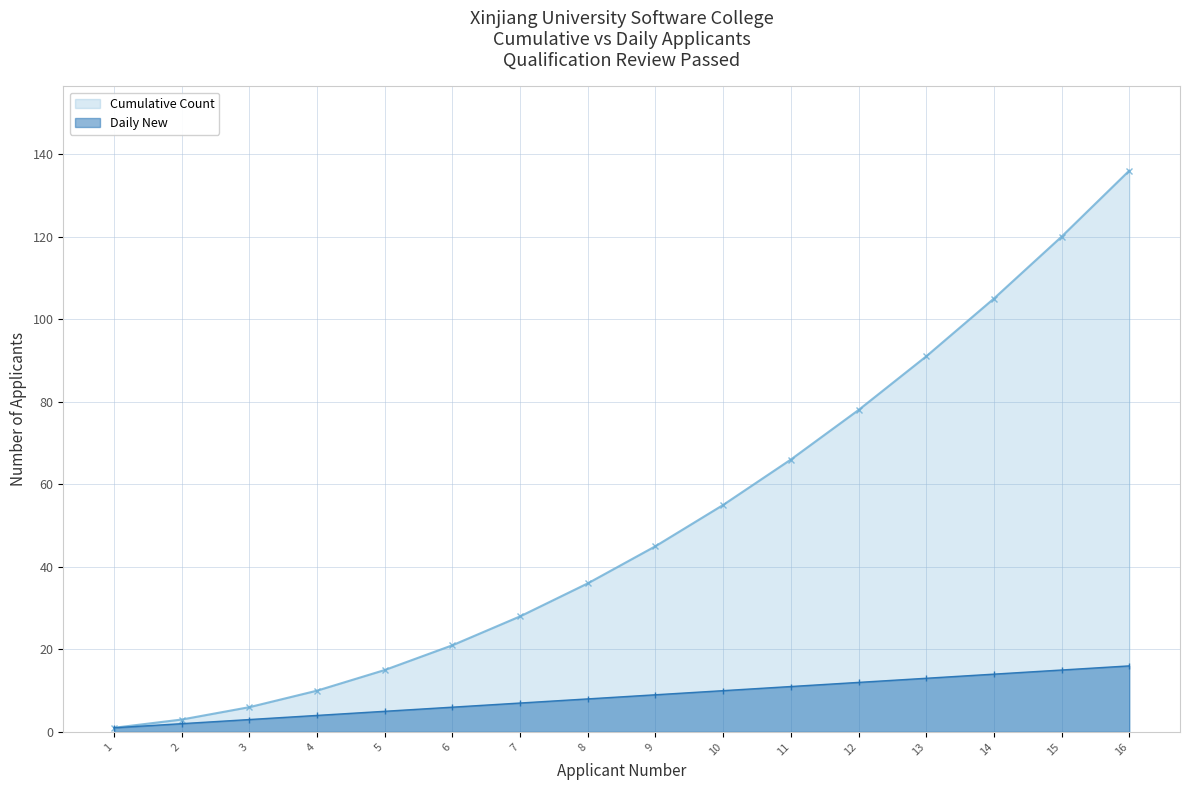

At how many categories does at least one series exceed 115?

2